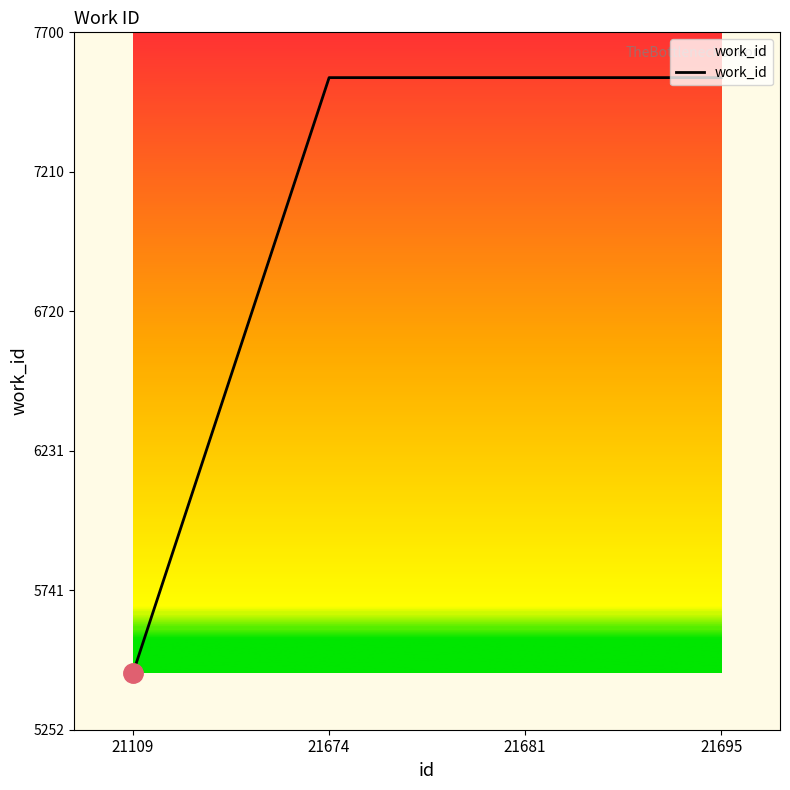

What is the maximum value shown in the chart?

7541